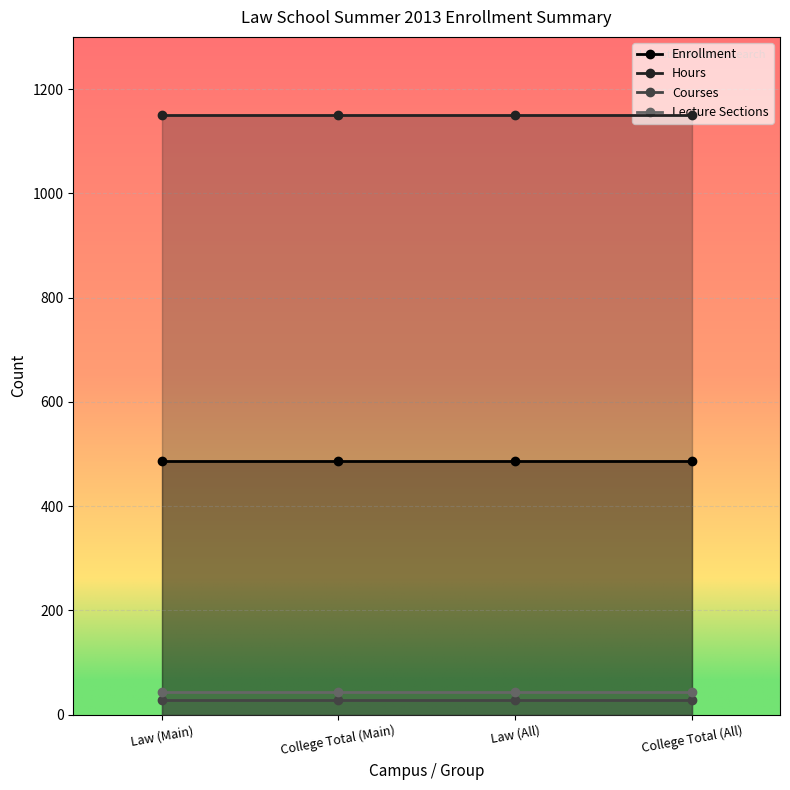

How many distinct data groups are displayed?

4